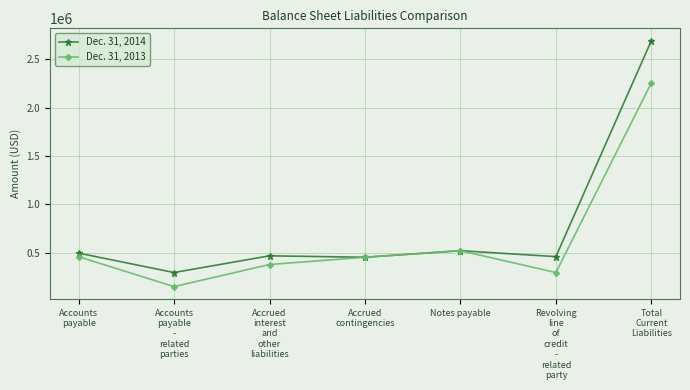

What is the difference between the Dec. 31, 2013 values at Accrued
interest
and
other
liabilities and Total
Current
Liabilities?

1878286